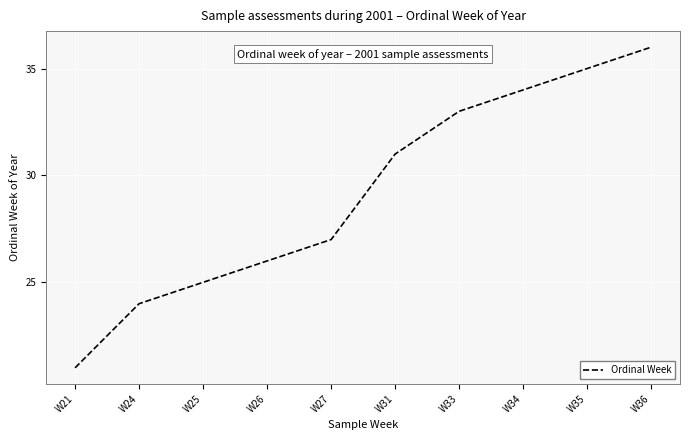

The value at W34 is 34. True or false?

True